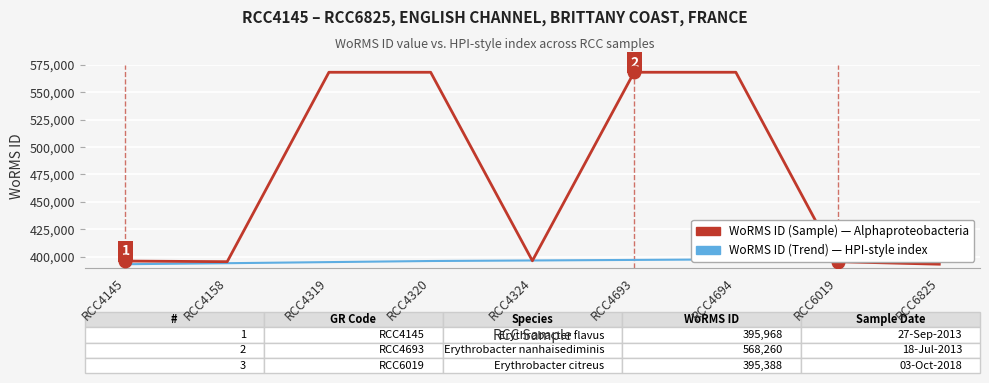

Which category has the lowest value in the WoRMS ID (Trend) series?

RCC4145